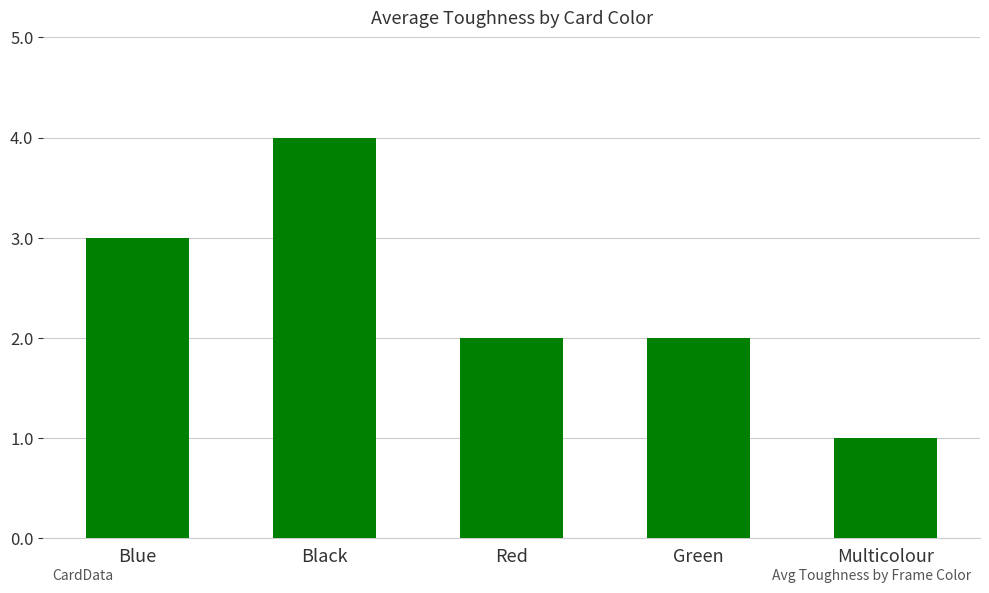

What value does the data have at Blue?

3